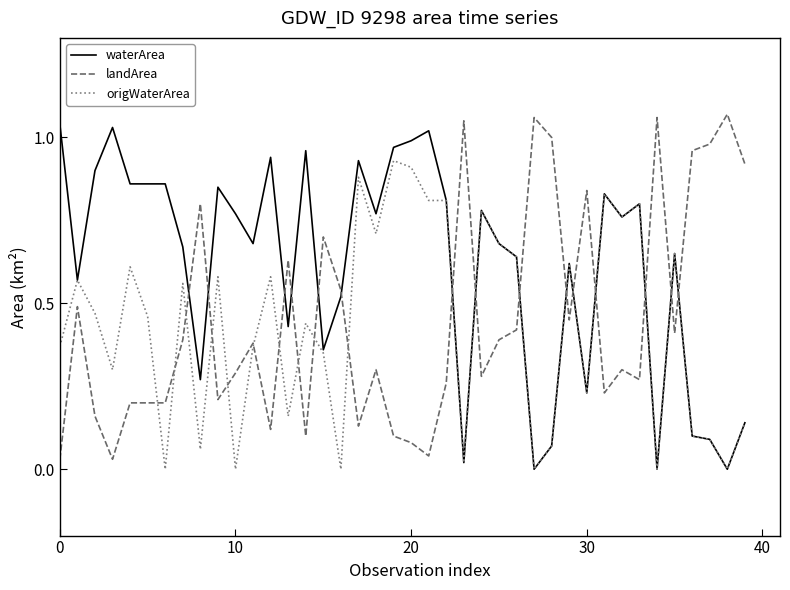

Which series ends up on top after the final intersection of landArea and waterArea?

landArea